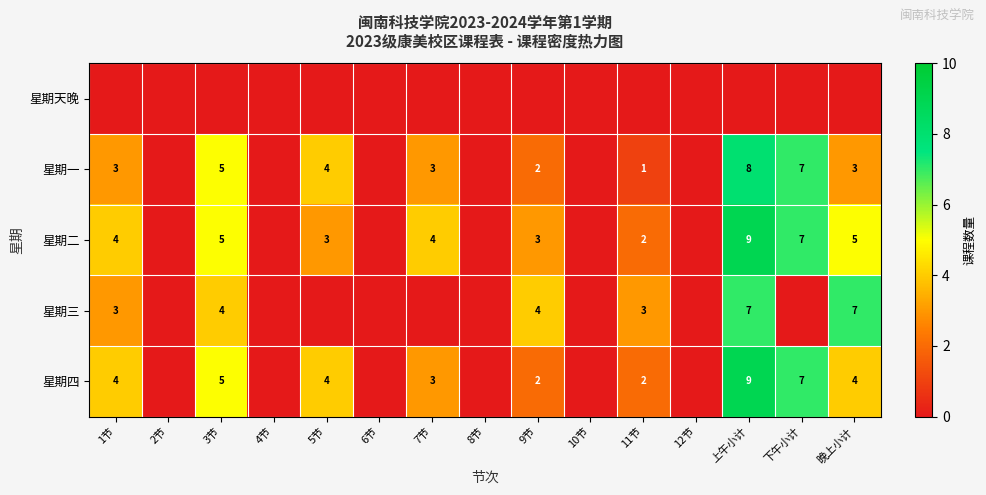

What is the sum of the 星期三 values at 9节 and 3节?

8